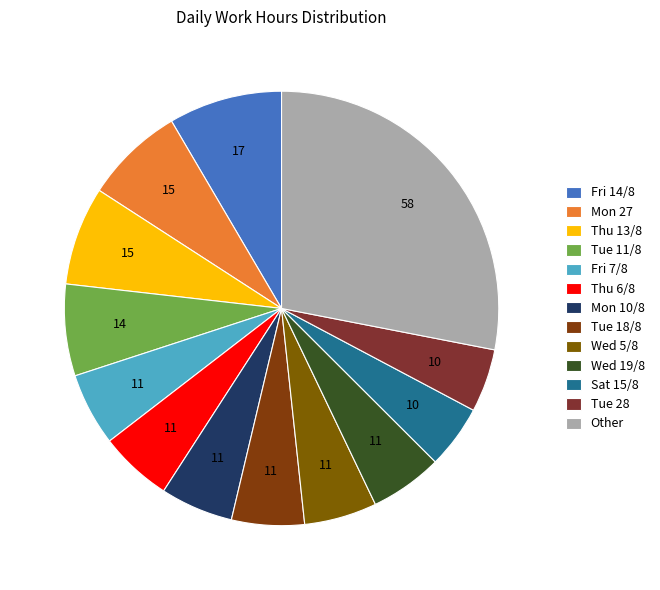

How many slices are in this pie chart?

13